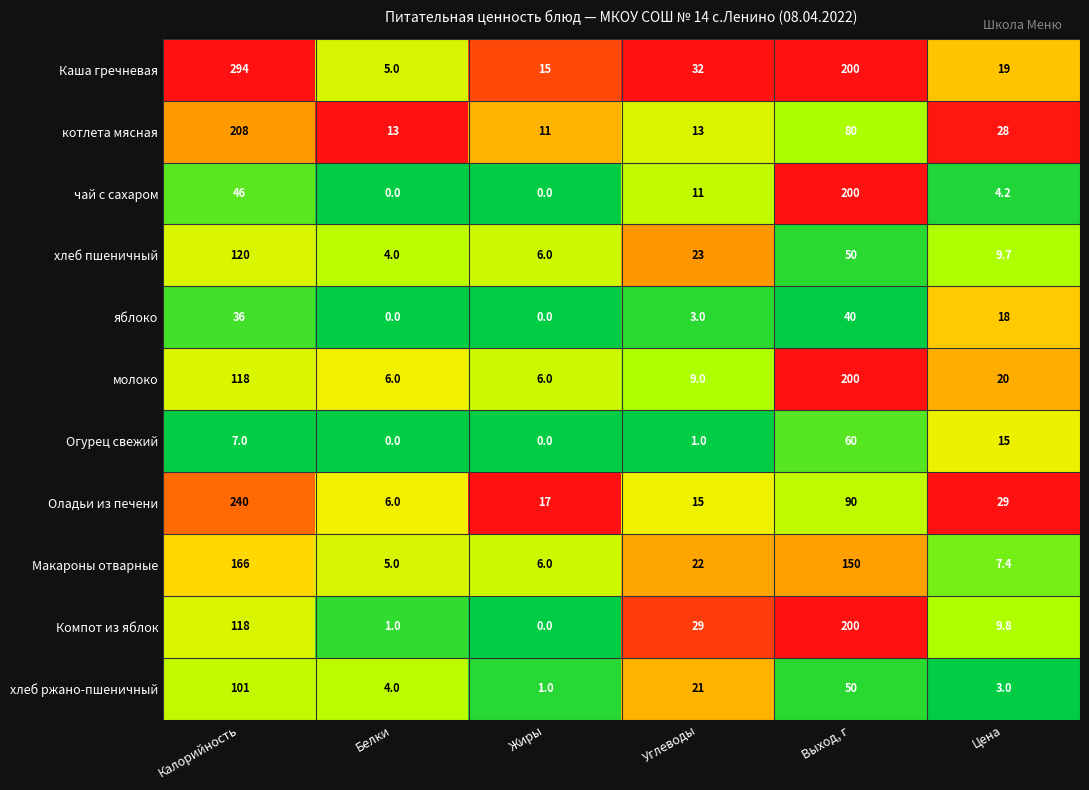

The value of хлеб ржано-пшеничный at Цена is 3.0. True or false?

True